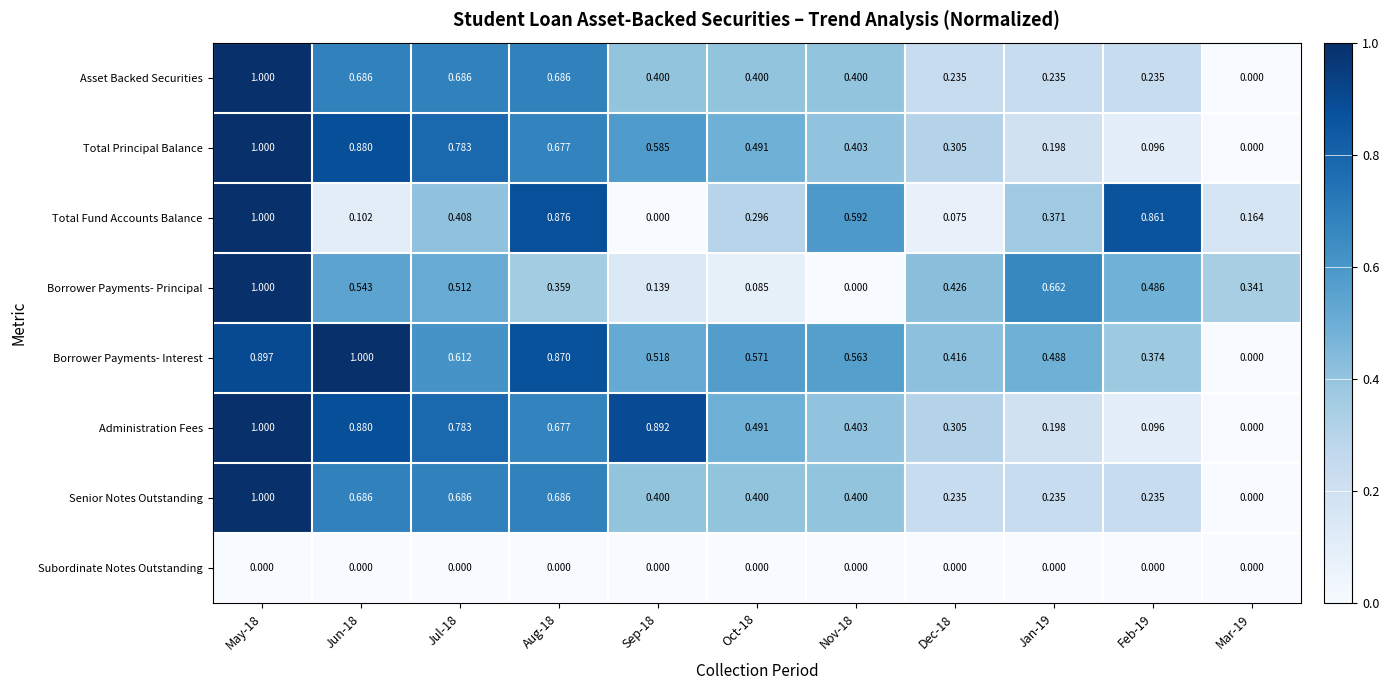

Which series changed the most between Feb-19 and Mar-19?

Total Fund Accounts Balance